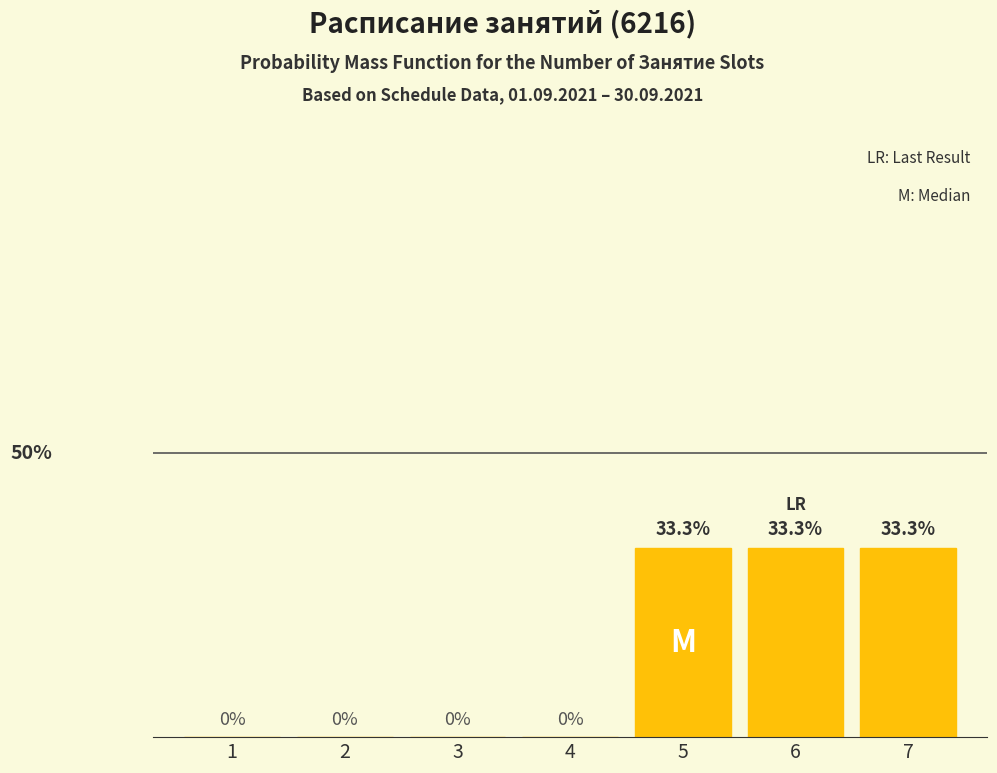

Are the bars horizontal?

No